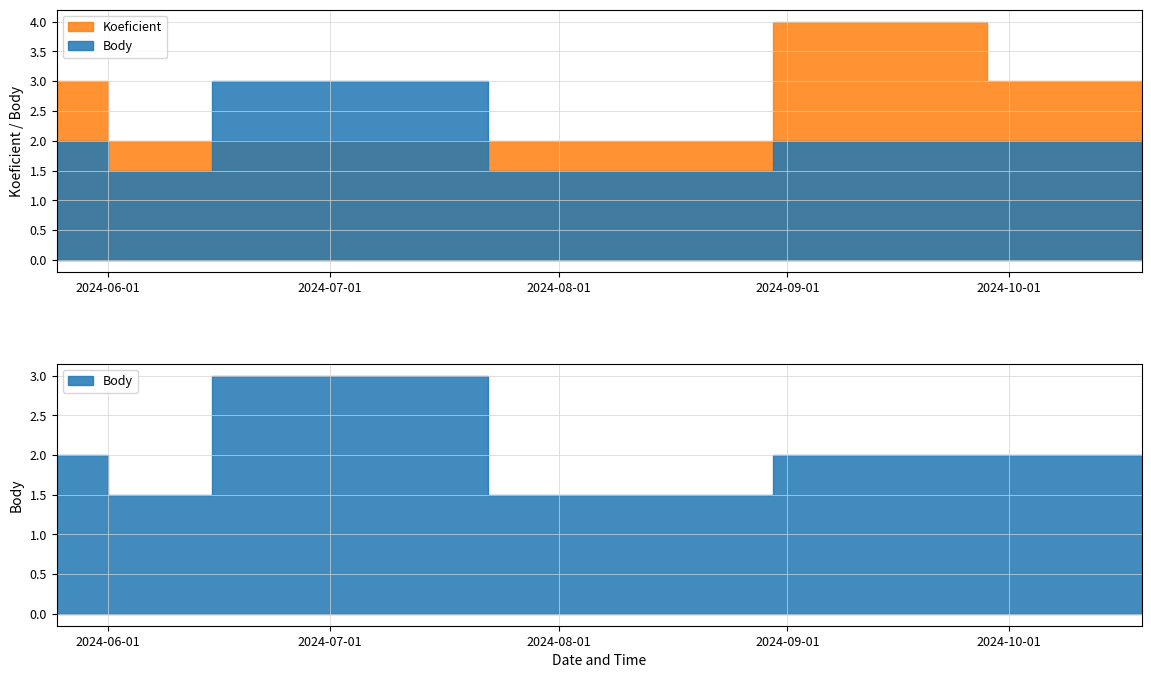

What is the difference between the Body values at 2024-05-25 and 2024-08-22?

0.5